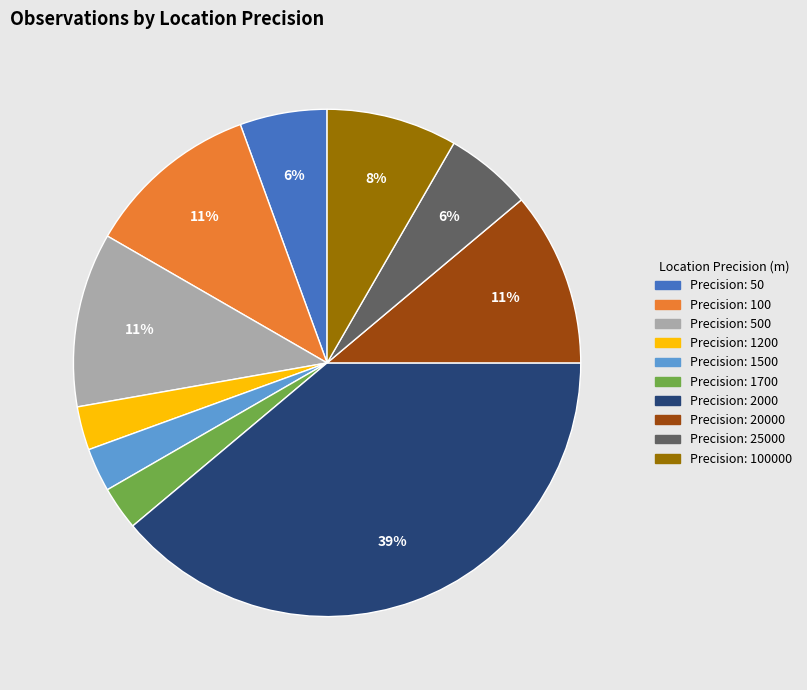

Is there any slice that represents more than half of the pie?

No